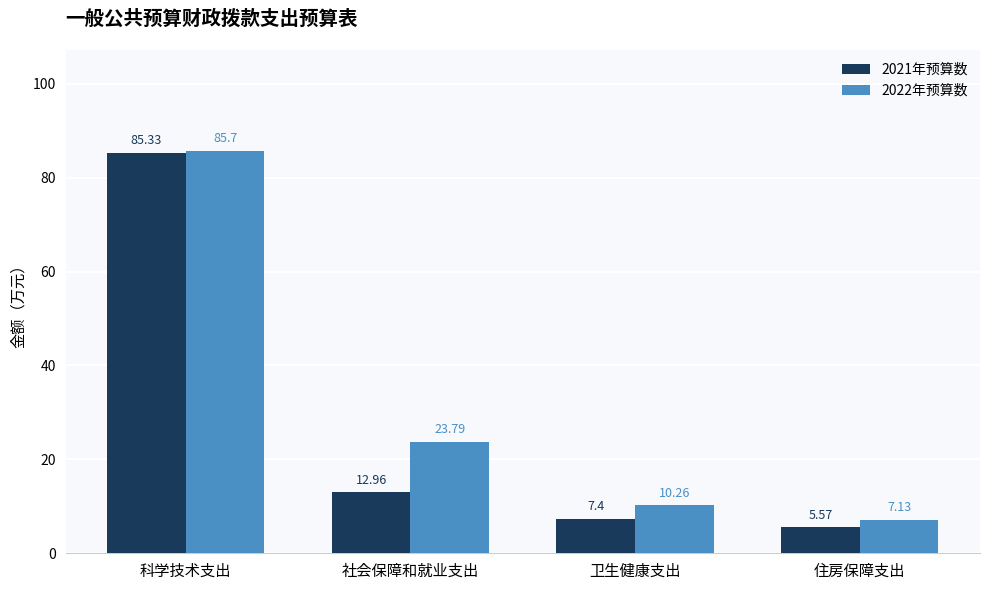

What is the label of the 2nd bar from the left?

社会保障和就业支出